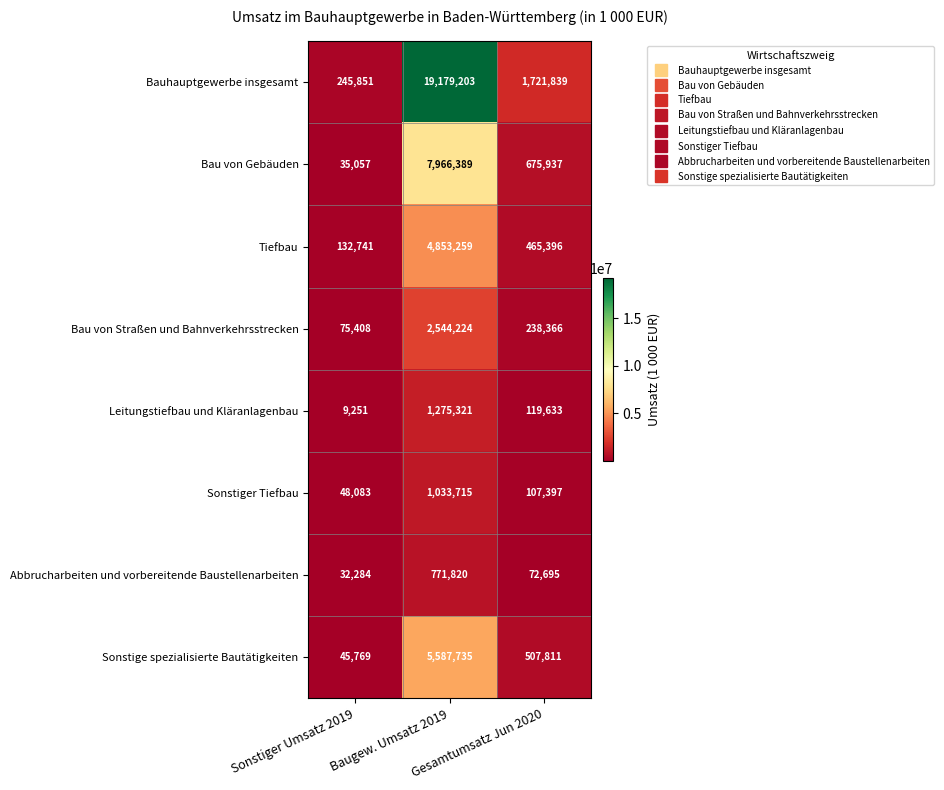

Which series has the widest spread of values?

Bauhauptgewerbe insgesamt